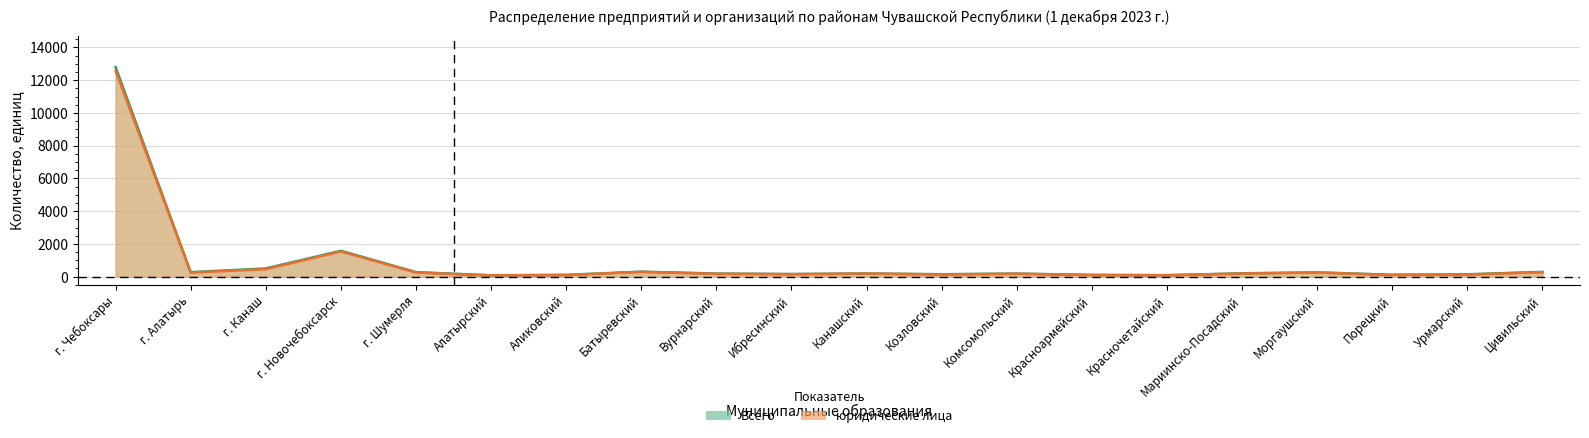

How many values in the юридические лица series are below 191?

10